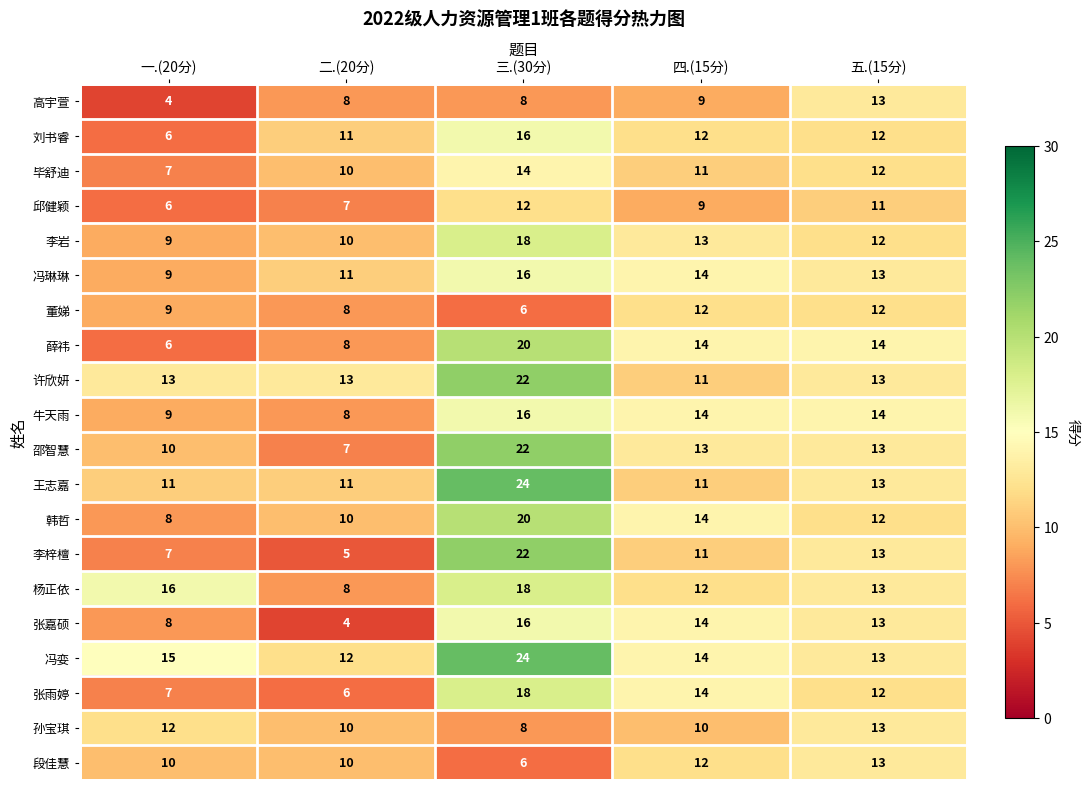

What is the sum of the 冯娈 values at 三.(30分) and 一.(20分)?

39